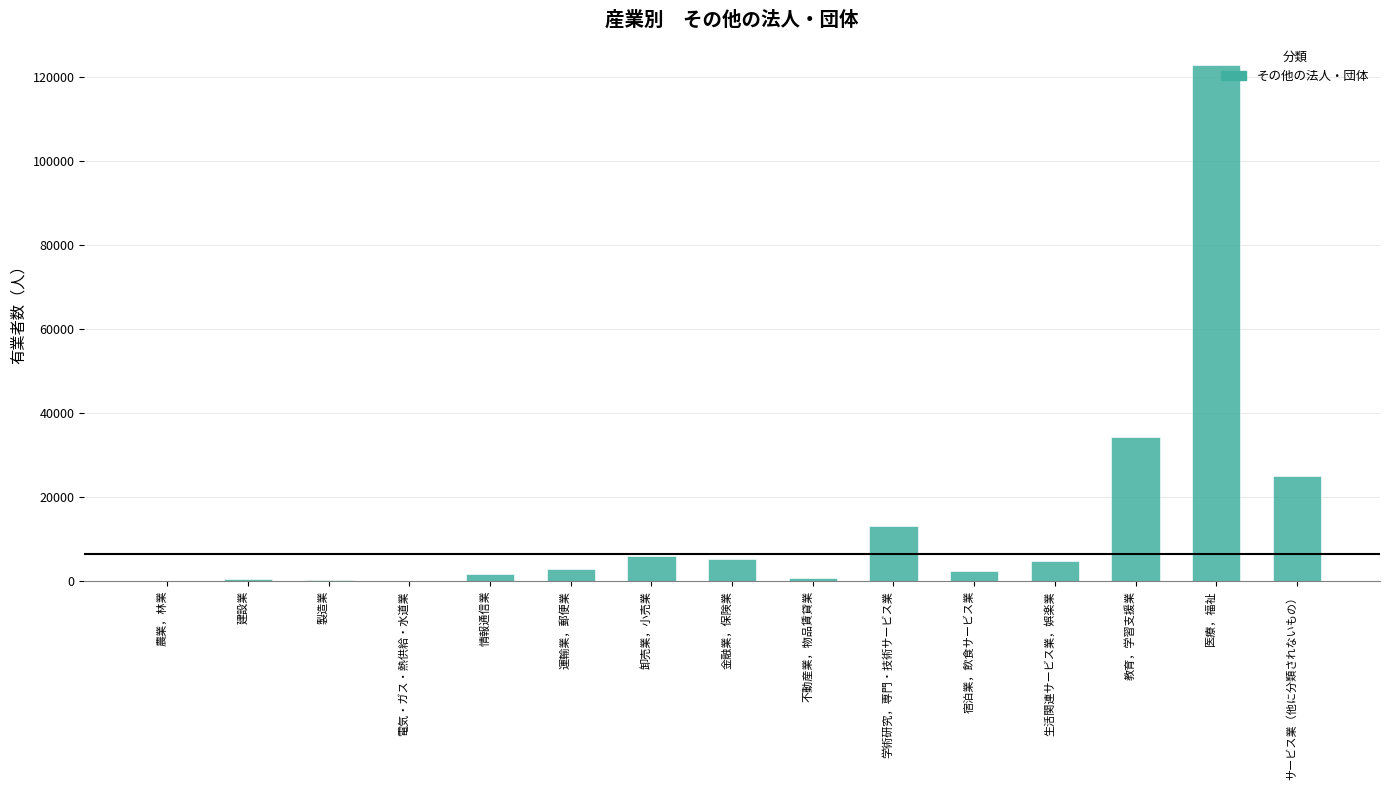

Between 製造業 and 教育，学習支援業, which is larger?

教育，学習支援業